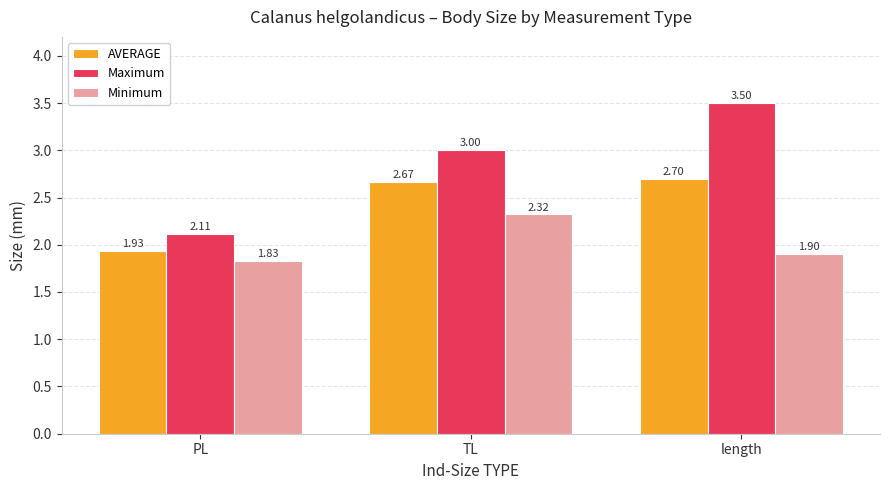

Rank the categories by Minimum value from highest to lowest.

TL, length, PL